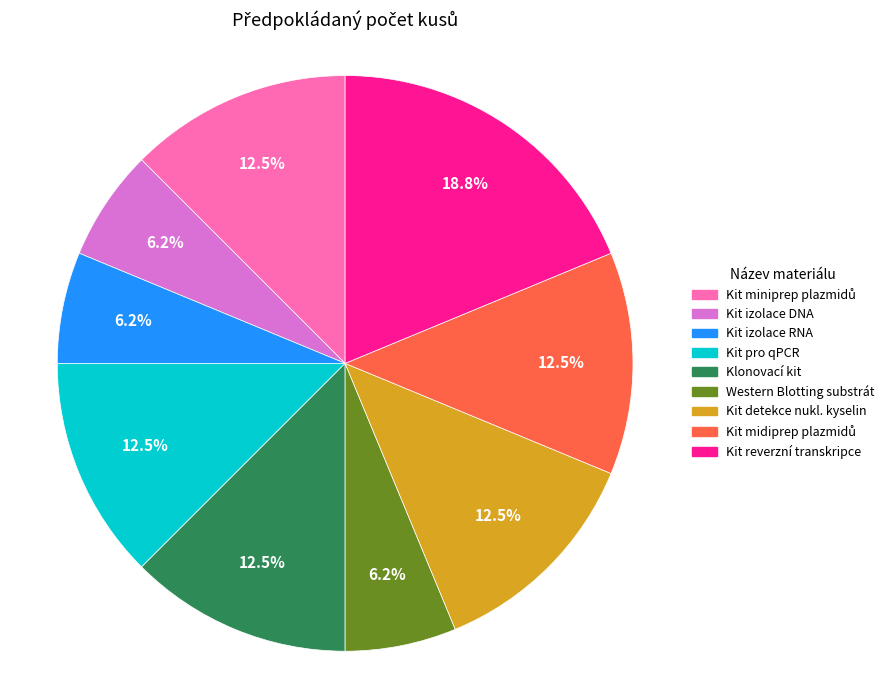

Is there any slice that represents more than half of the pie?

No